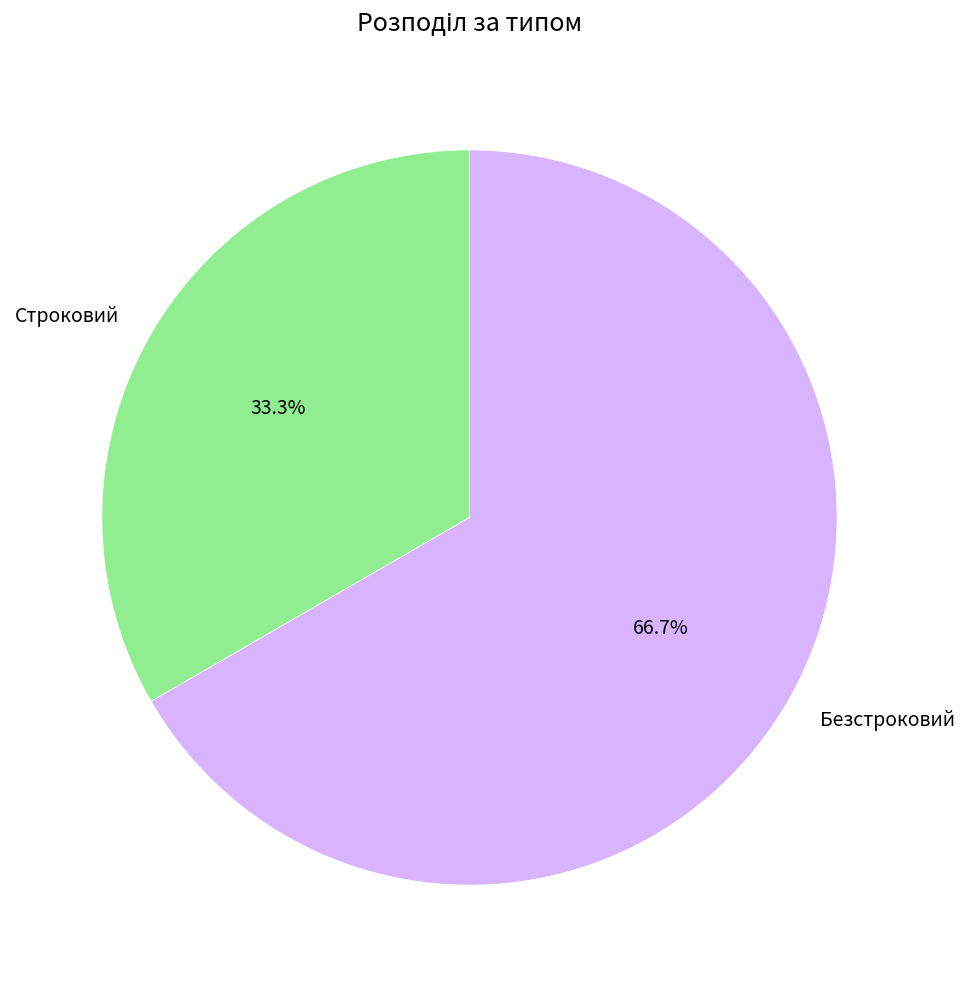

Is it true that Строковий is 33% of the pie?

True